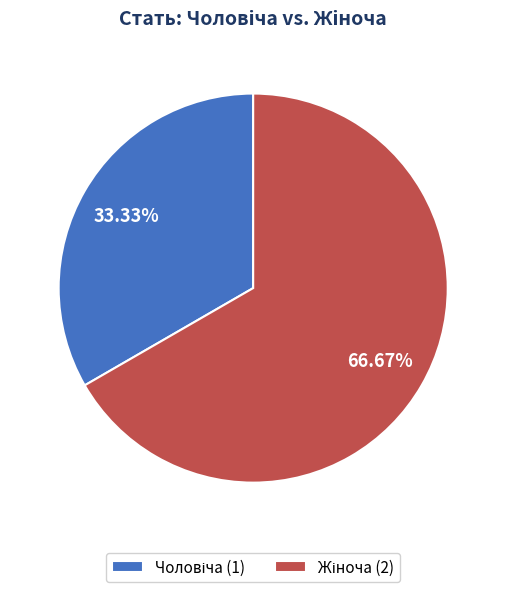

Is there a majority slice in this chart?

Yes